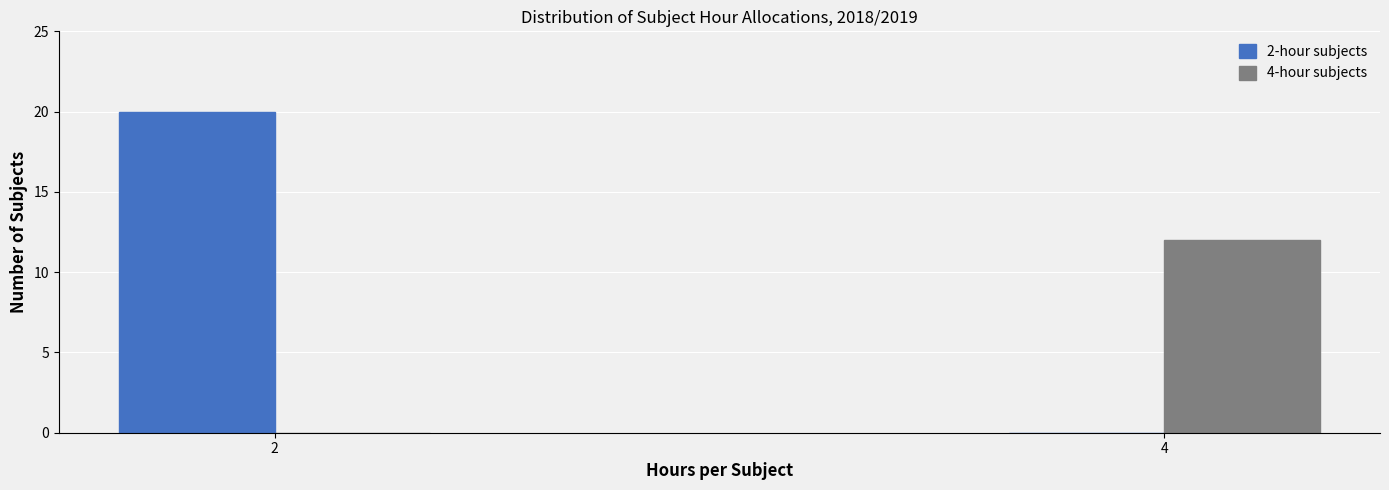

Reading right to left, extract all data points from this chart.

2-hour subjects: 4=0	2=20
4-hour subjects: 4=12	2=0